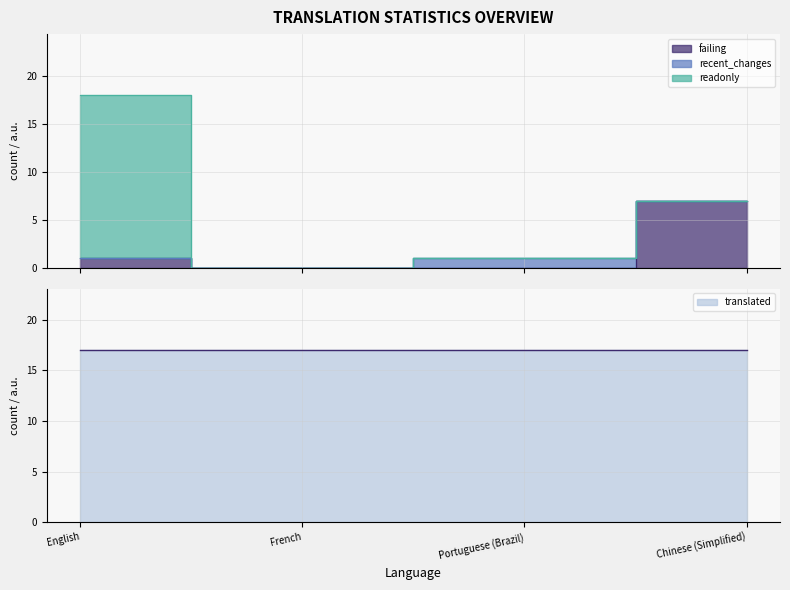

The value of recent_changes at Portuguese (Brazil) is 0. True or false?

False